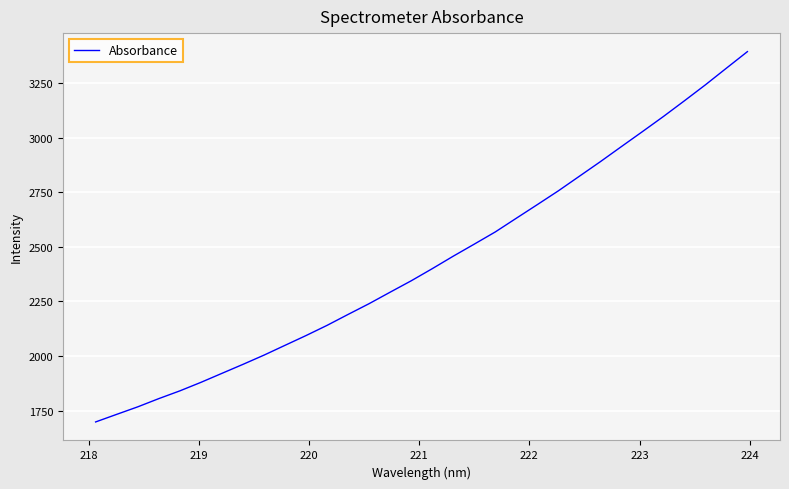

Does the chart display data point markers on the line(s)?

No